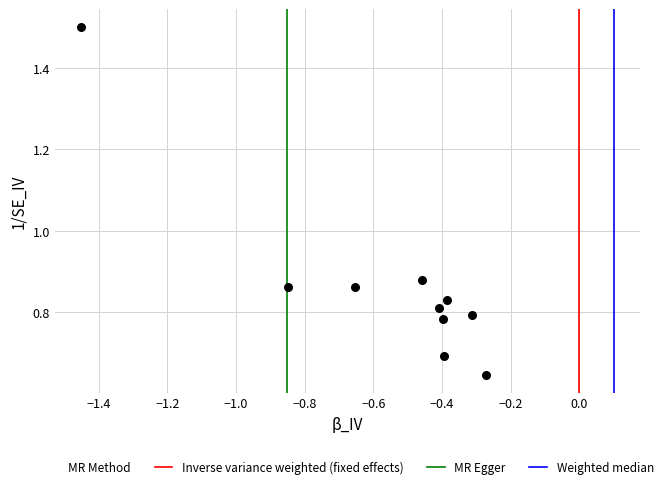

What is the average X value?

-0.6